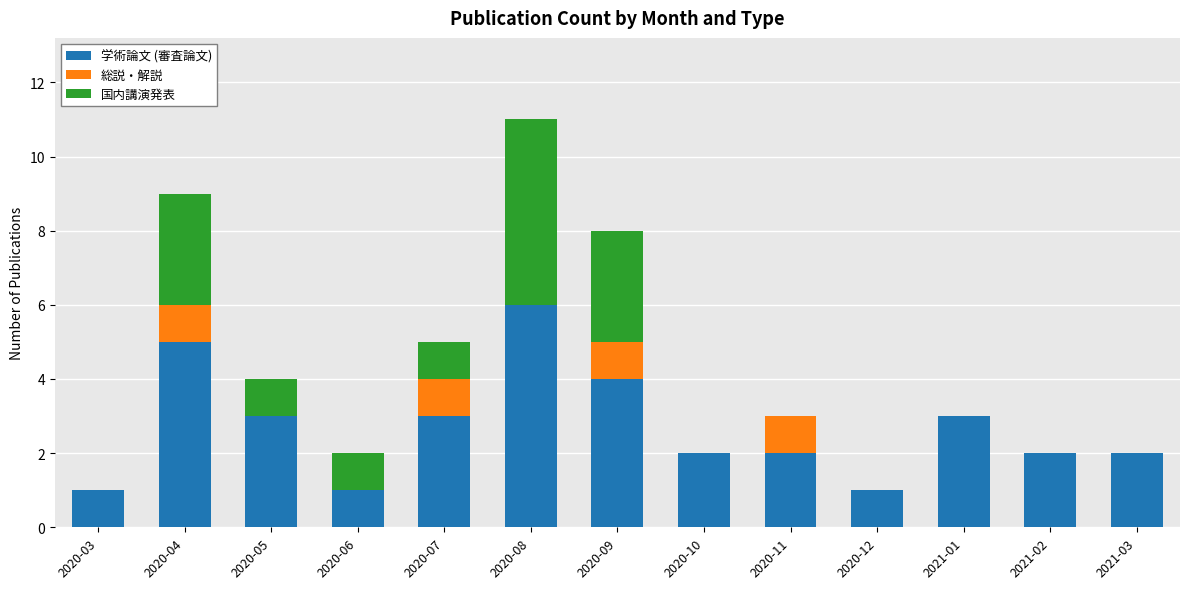

At which category is the sum across all series the highest?

2020-08